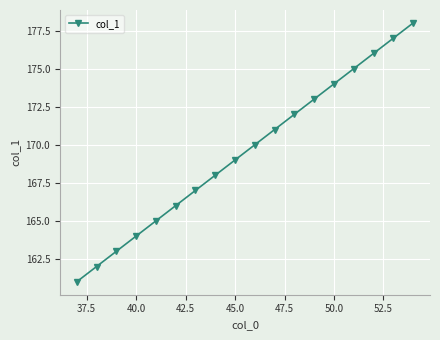

Does the chart have visible grid lines?

Yes